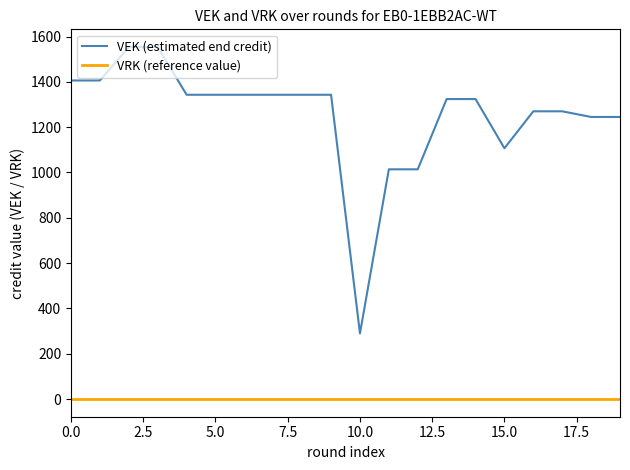

Rank the series by their average value, from lowest to highest.

VRK (reference value), VEK (estimated end credit)